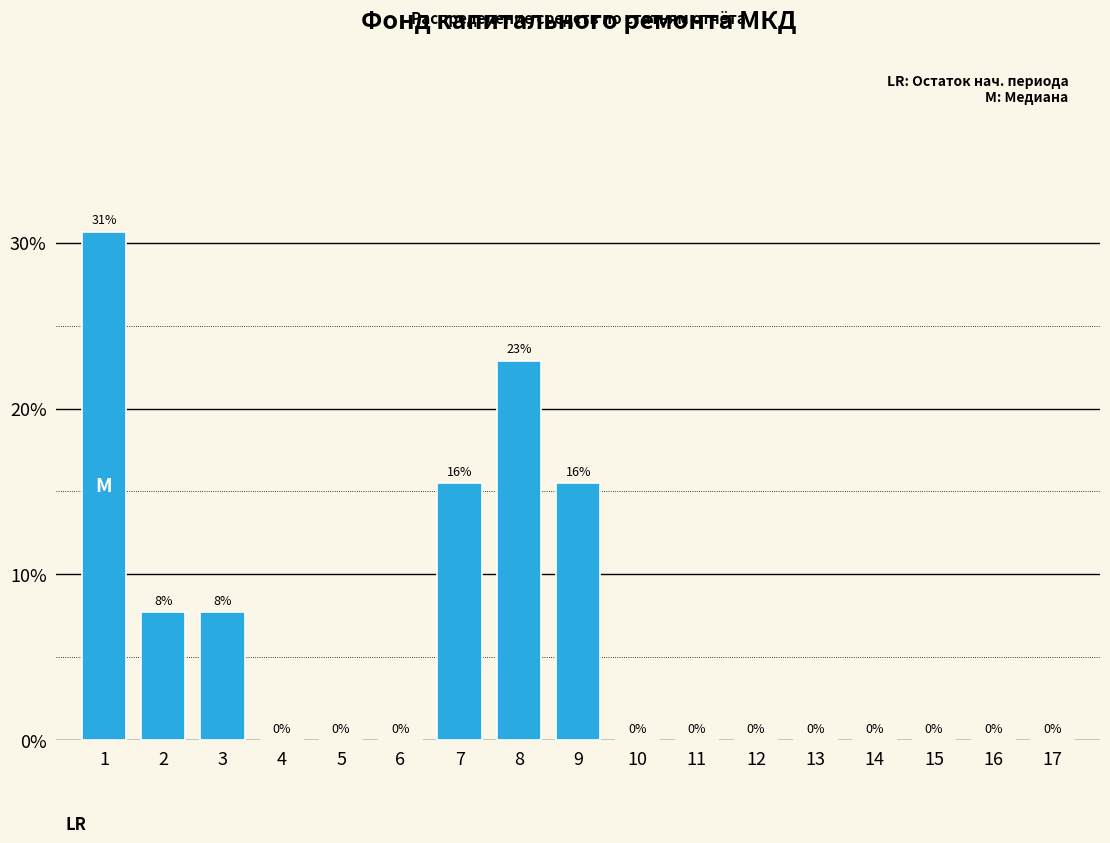

Approximately how many times larger is the value at 3 compared to 2?

1.0